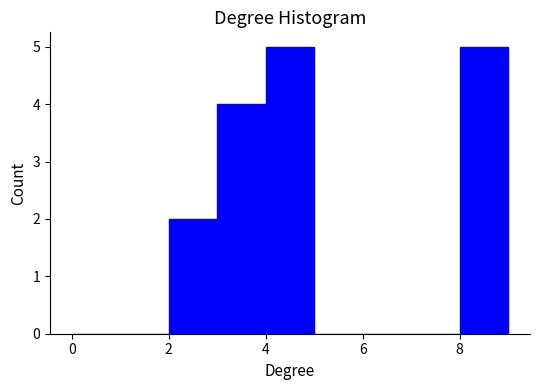

What is the height of the bar covering 8 to 9 on the x-axis? The values are not printed on the chart, so give them approximately, as read against the axis.

5